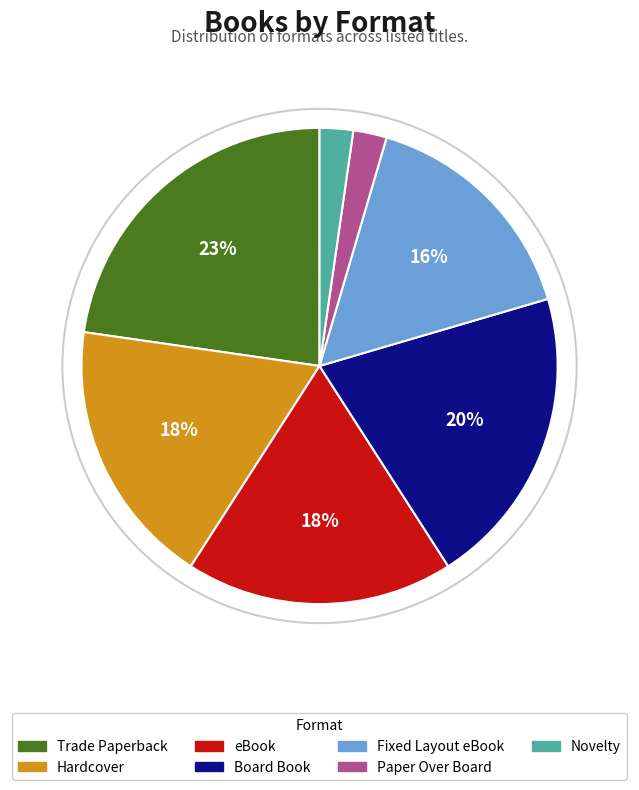

Is the sum of Trade Paperback and Fixed Layout eBook greater than half?

No